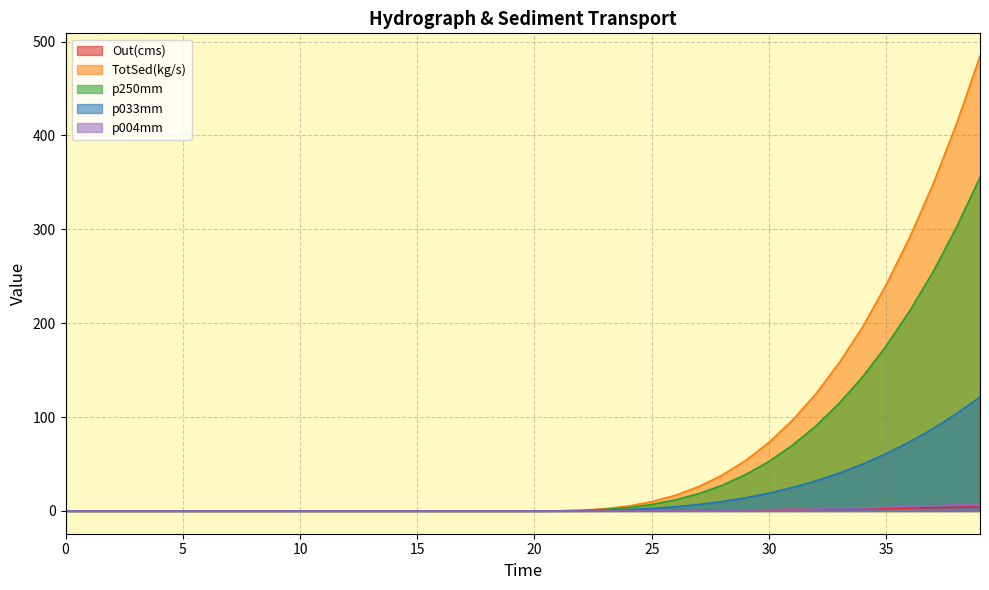

Does the chart display data point markers on the line(s)?

No